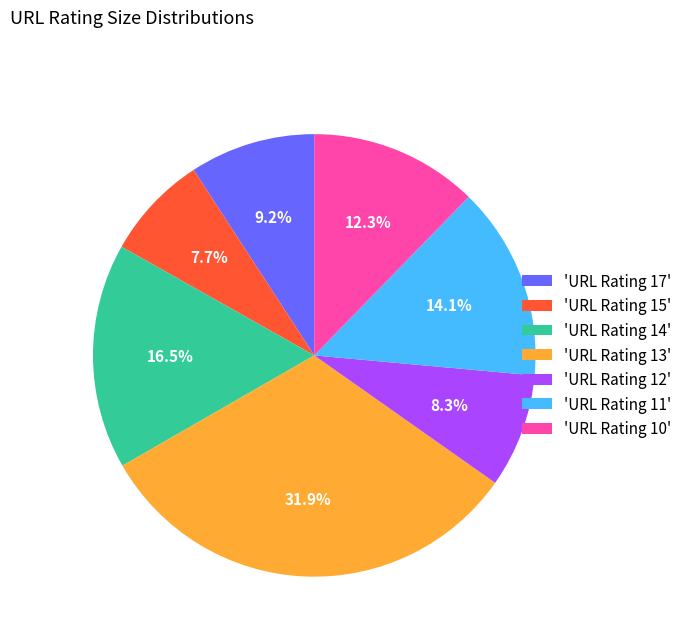

Does 'URL Rating 10' represent more than half of the total?

No